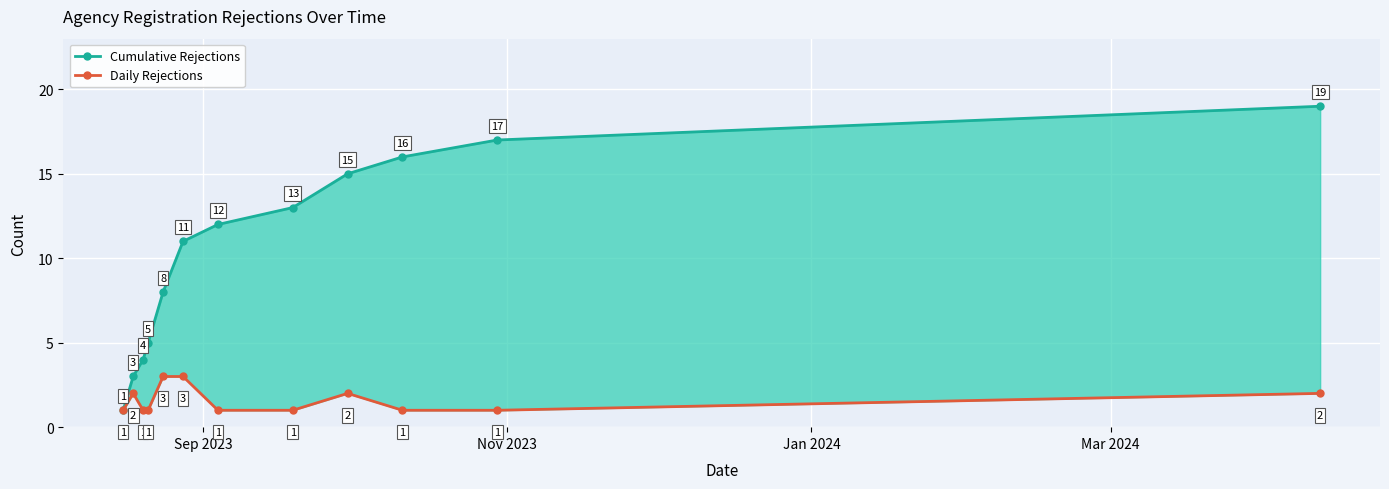

The value of Cumulative Rejections at 11 is 31. True or false?

False